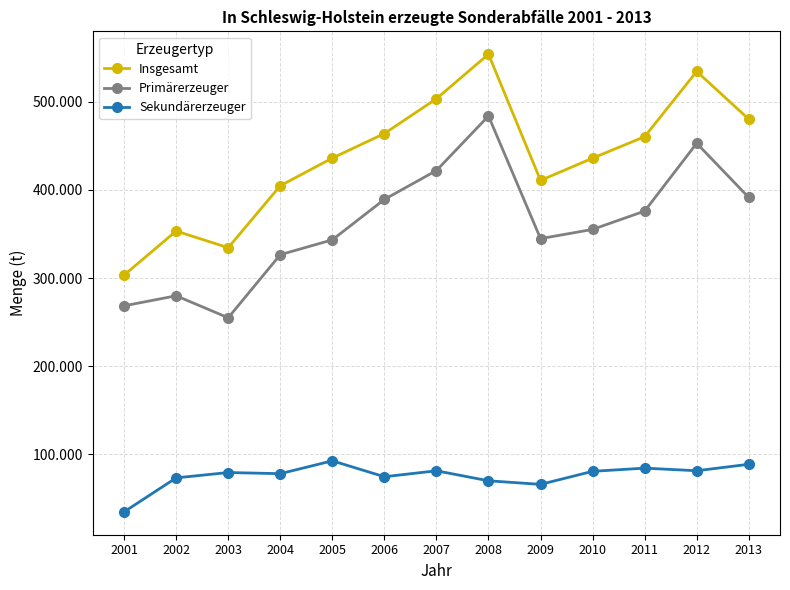

Which series has the widest spread of values?

Insgesamt